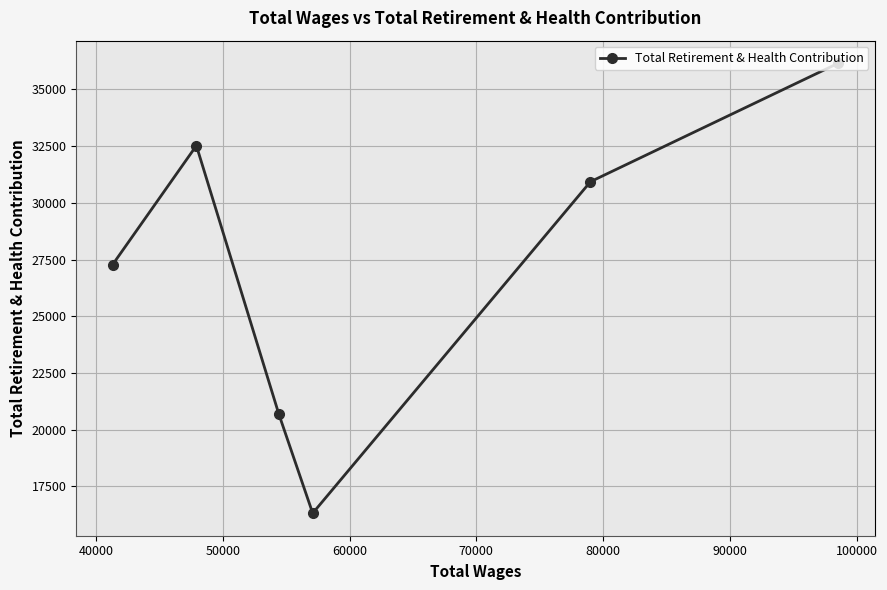

How many points are lower than both their immediate neighbors (excluding endpoints)?

1